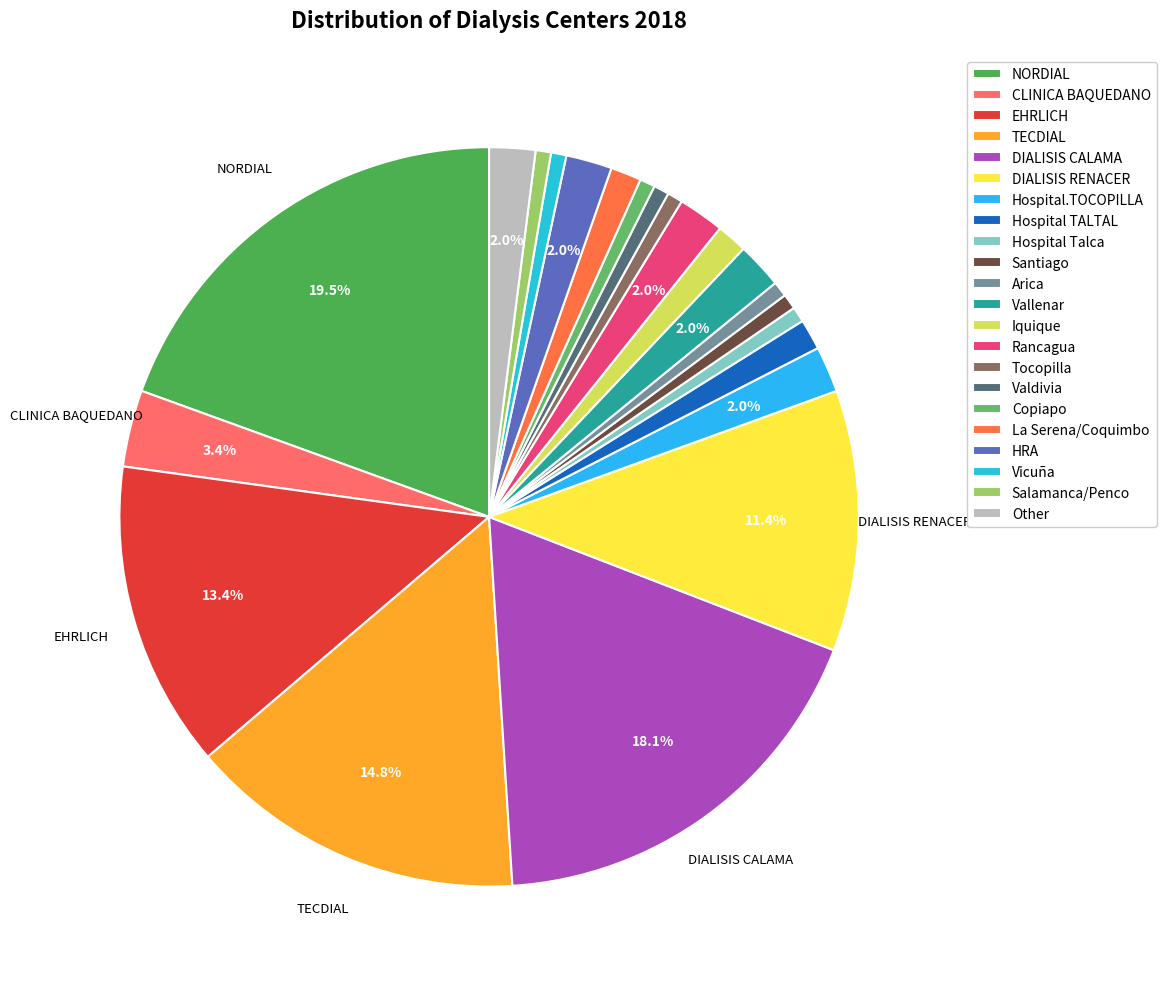

What percentage is the Copiapo slice, to the nearest percent?

1%